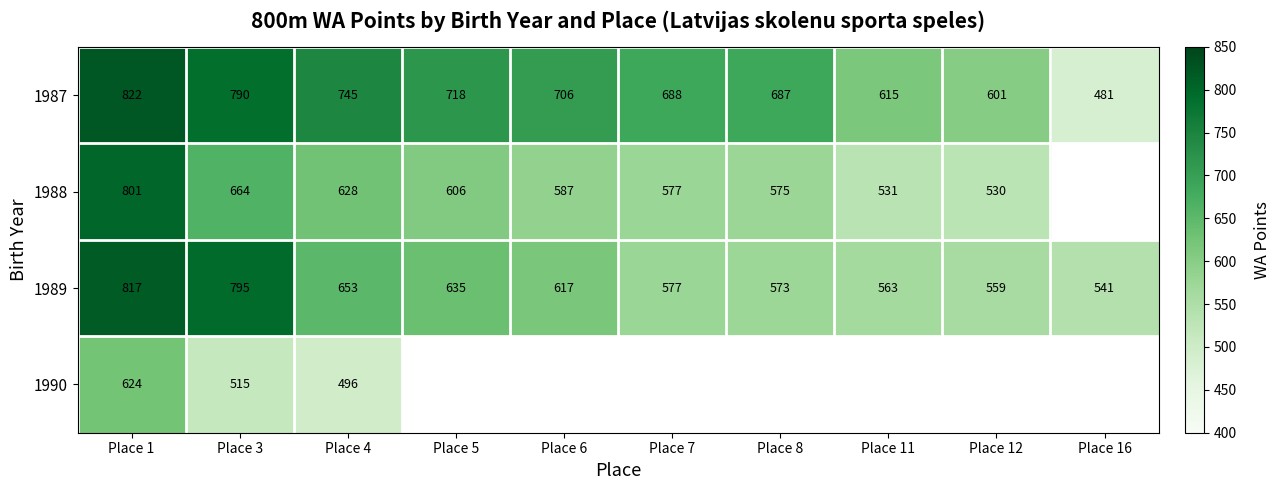

At how many categories does at least one series exceed 537?

10